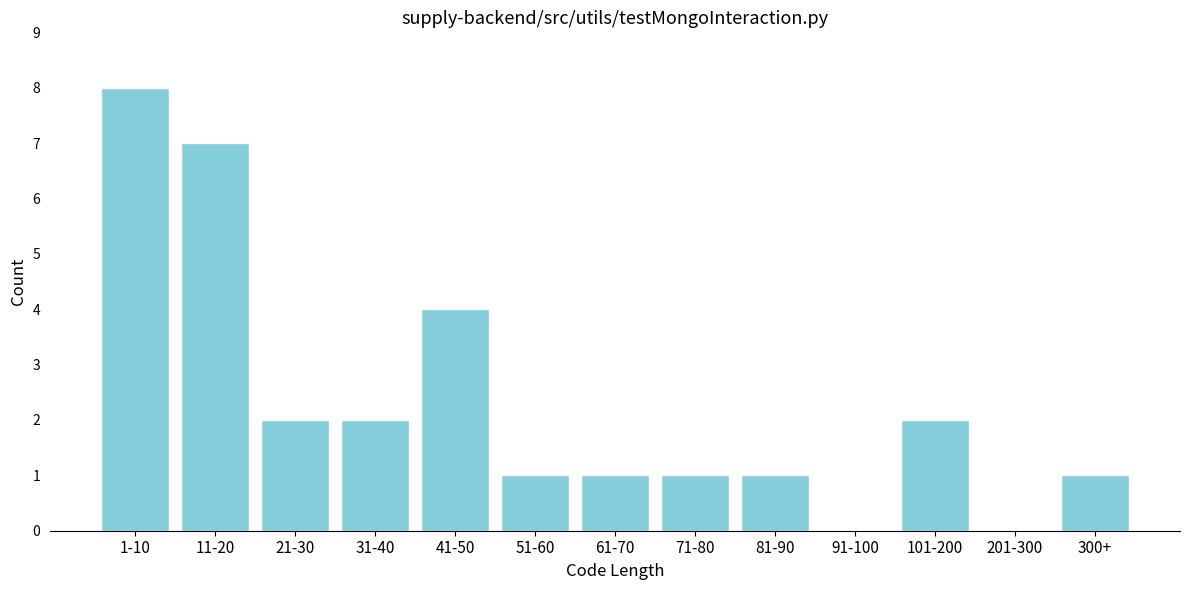

Reading left to right, transcribe all the data shown in this chart.

1-10=8	11-20=7	21-30=2	31-40=2	41-50=4	51-60=1	61-70=1	71-80=1	81-90=1	91-100=0	101-200=2	201-300=0	300+=1